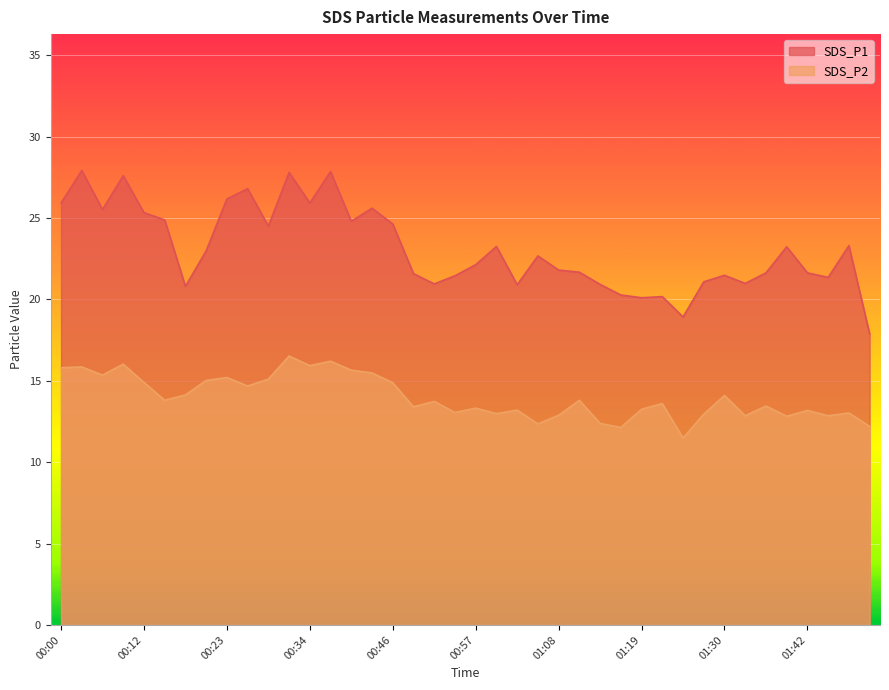

True or false: SDS_P1 and SDS_P2 intersect in this chart.

False